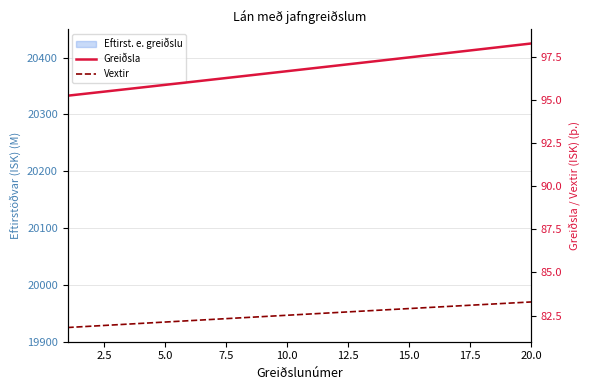

What is the value of the Greiðsla point at the 19th from the left?

98.1